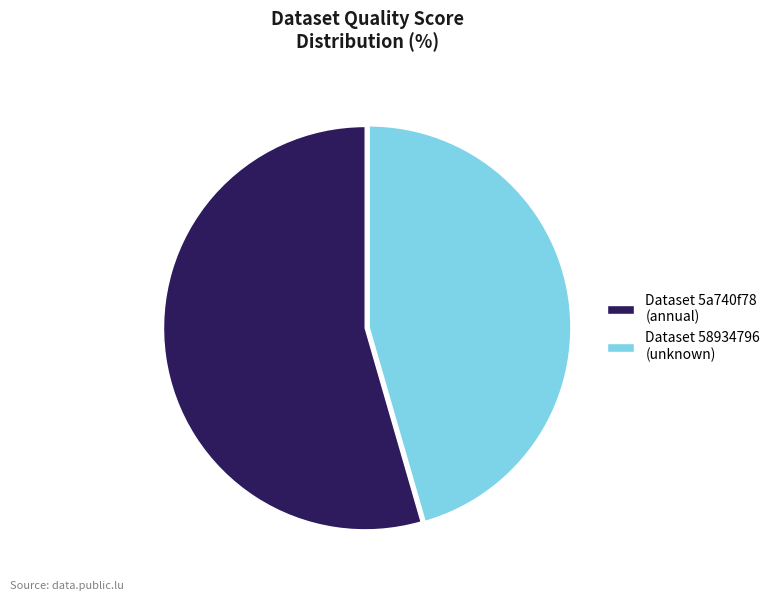

Is it true that Dataset 58934796 (unknown) is 34% of the pie?

False